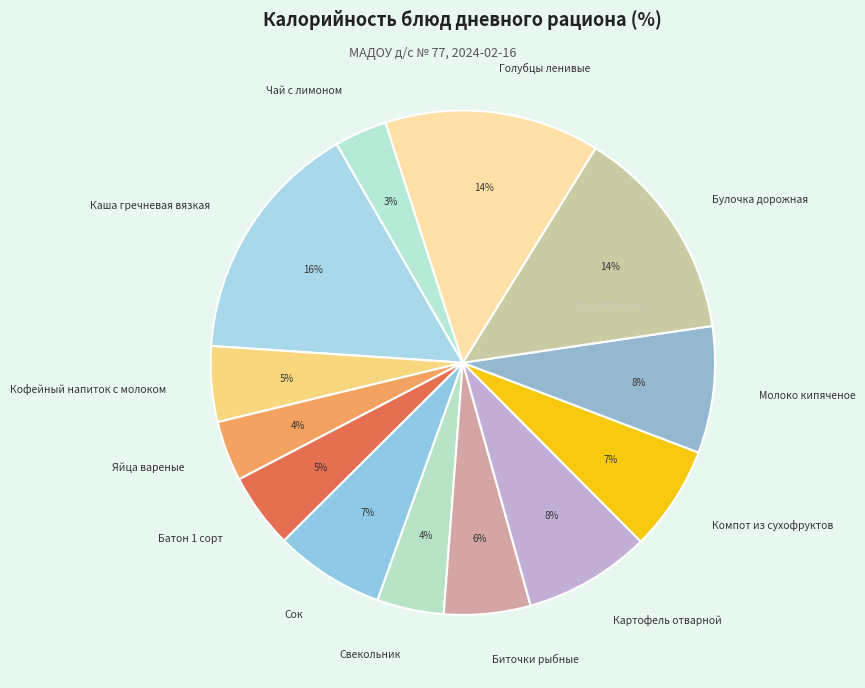

The Батон 1 сорт slice represents 5% of the pie. True or false?

True